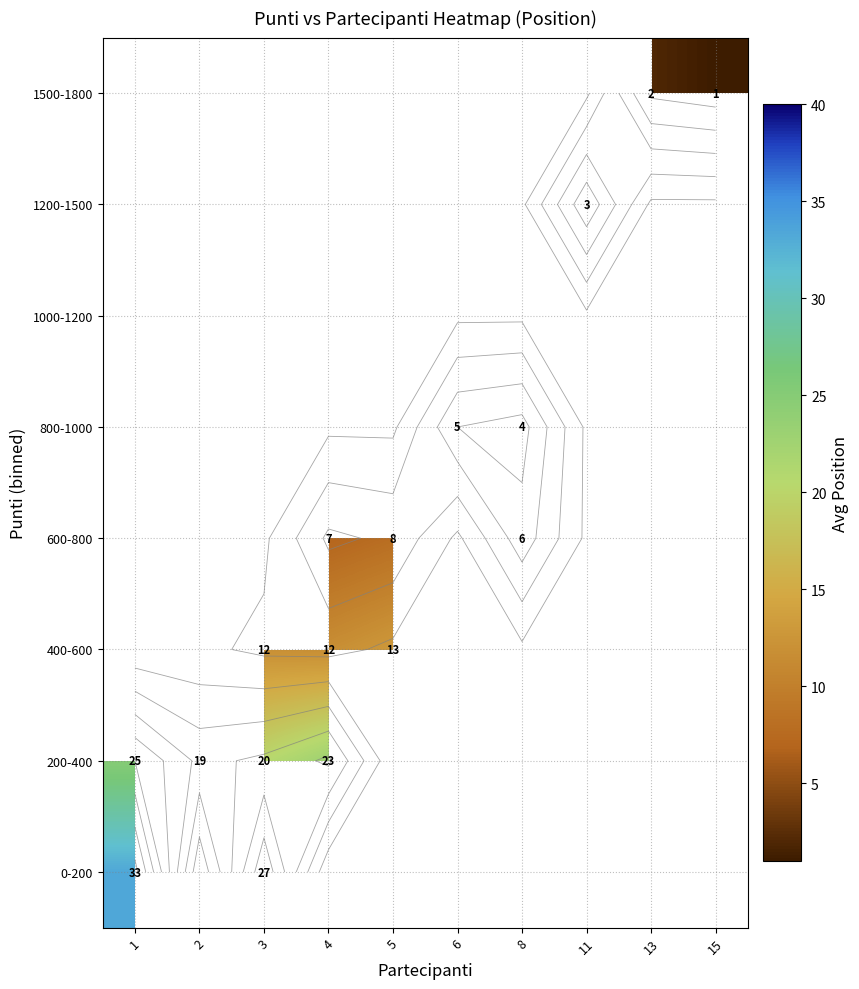

What is the smallest value displayed?

1.0